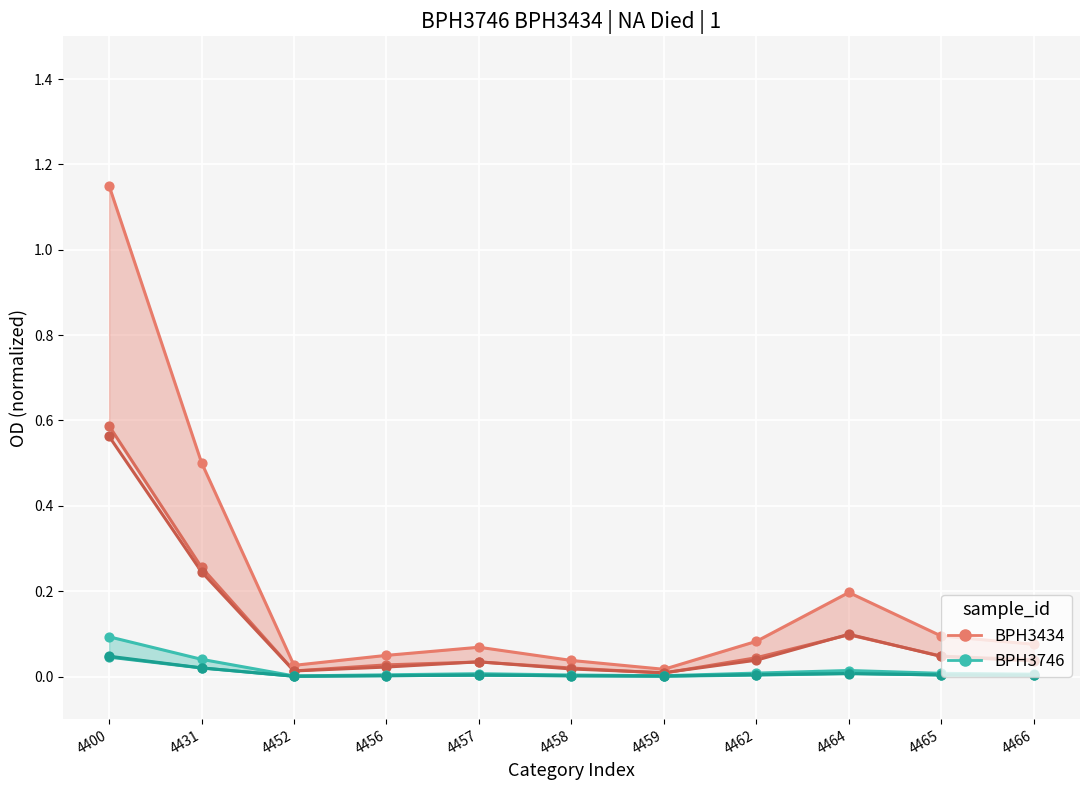

Which series contains the highest Y value?

BPH3434_Total